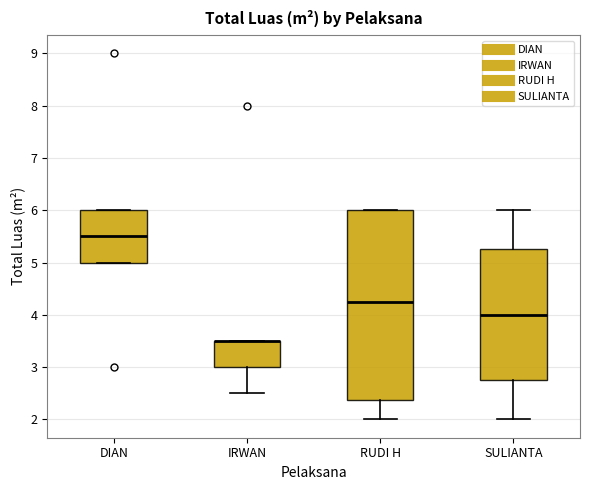

Reading left to right, read every box against the y-axis: the position of its median line, the range the box covers, and the ends of its whiskers. The values are not printed on the chart, so give them approximately, as read against the axis.

DIAN: median 5.5, box 5.0 to 6.0, whiskers 5.0 to 6.0
IRWAN: median 3.5 (drawn on the box's upper edge), box 3.0 to 3.5, whiskers 2.5 to 3.5
RUDI H: median 4.3, box 2.4 to 6.0, whiskers 2.0 to 6.0
SULIANTA: median 4.0, box 2.8 to 5.3, whiskers 2.0 to 6.0